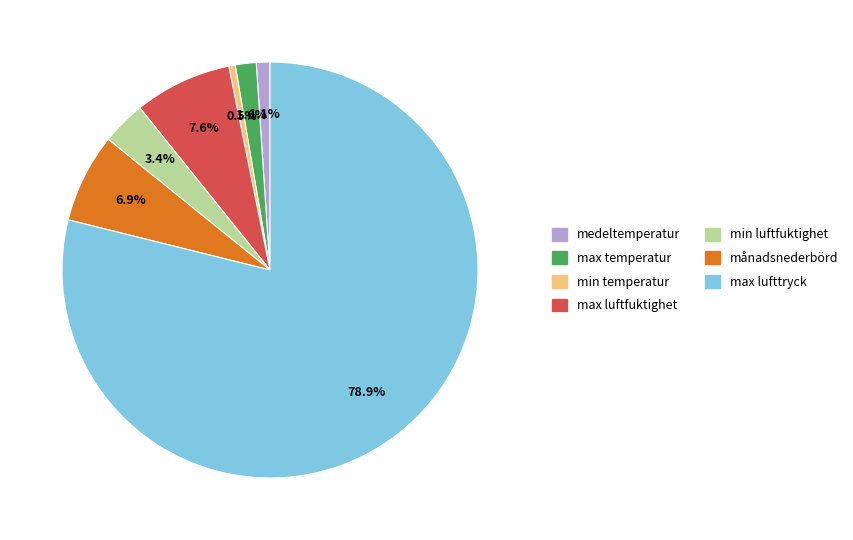

Does any single category account for the majority?

Yes